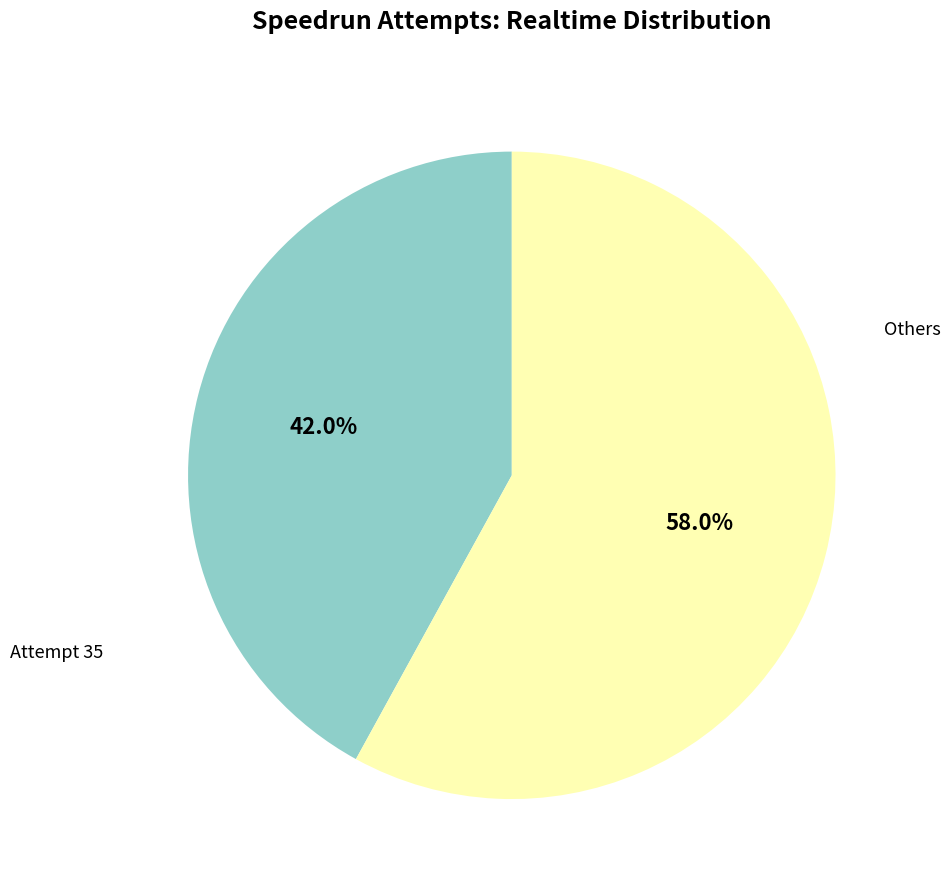

Does any single category account for the majority?

Yes